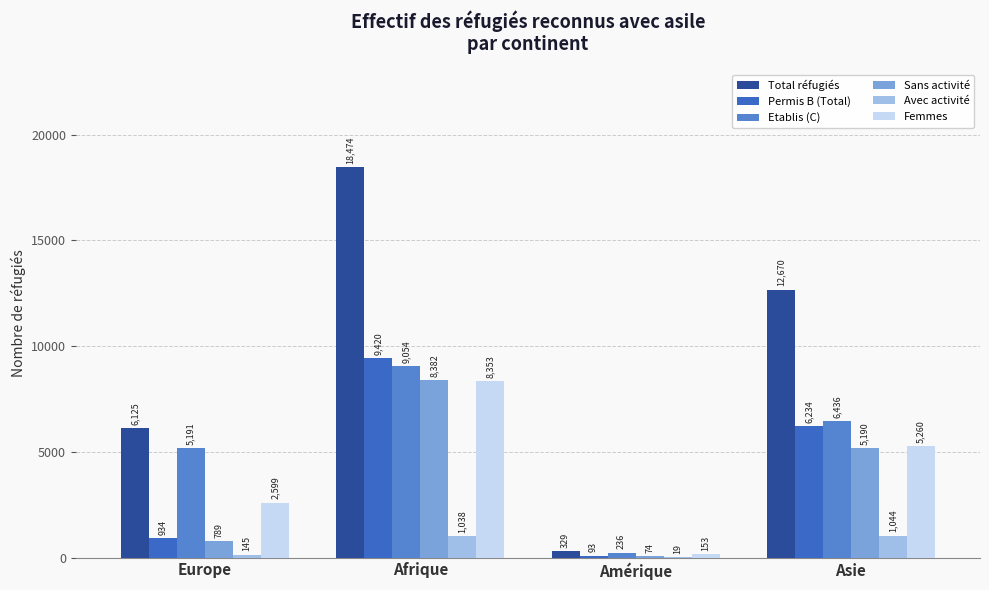

What is the maximum value for Etablis (C)?

9054